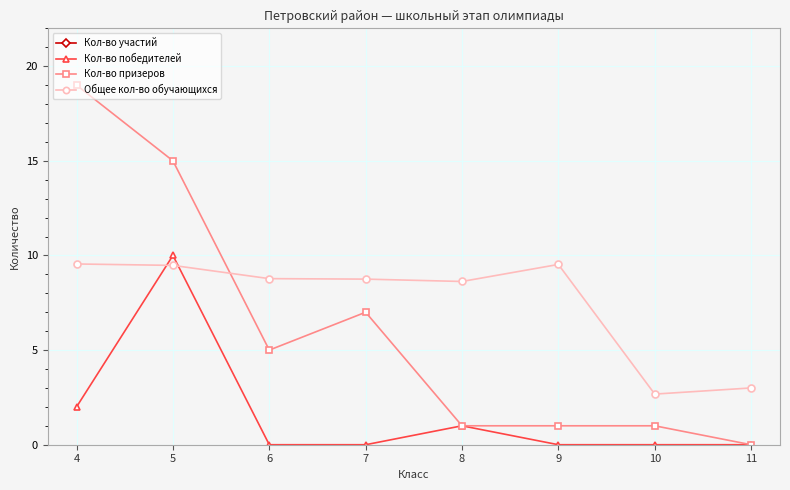

Between 4 and 7, which series saw the biggest shift?

Кол-во участий